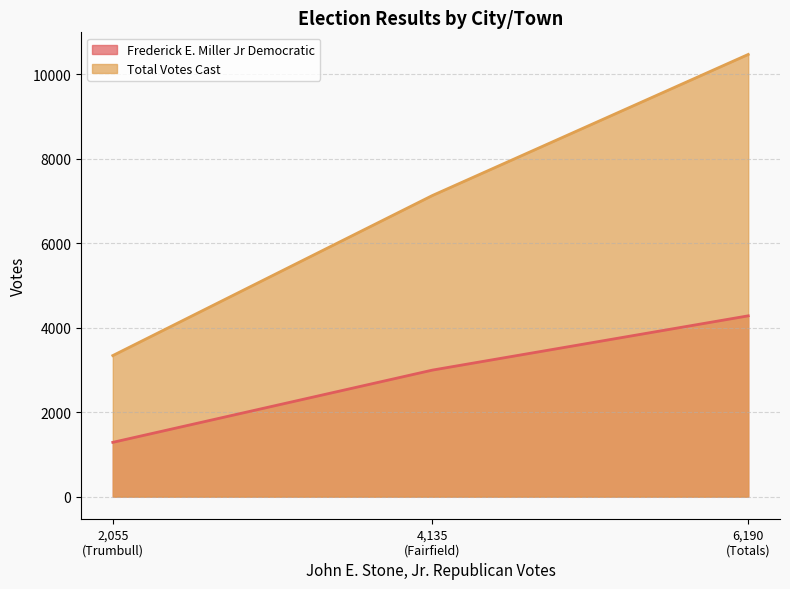

At which label does Frederick E. Miller Jr Democratic first exceed 2996?

Totals